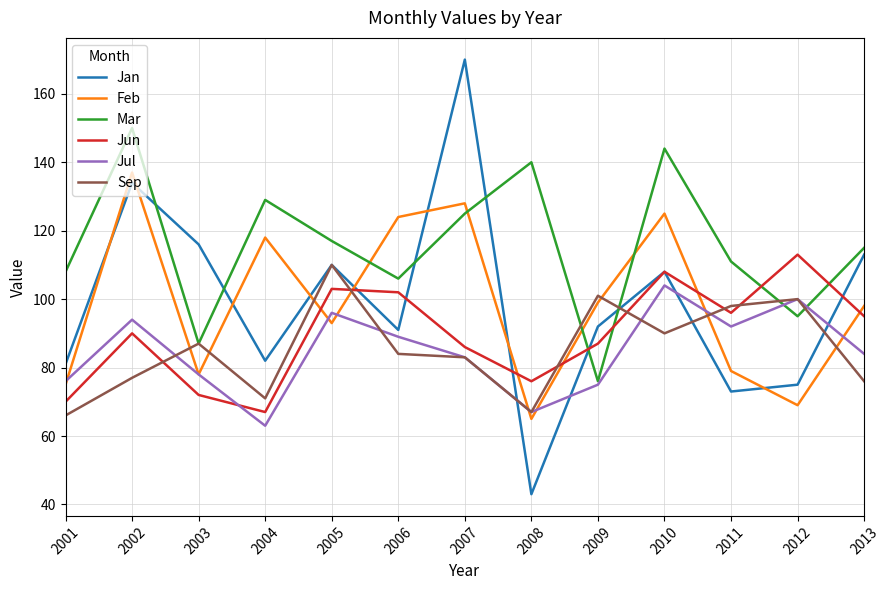

What value does the Jun series have at 2013?

95